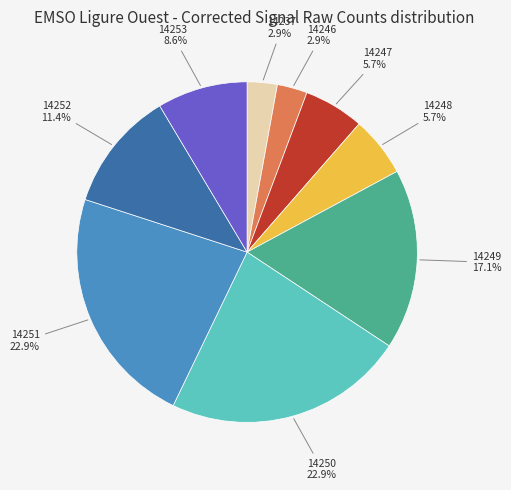

Is there a majority slice in this chart?

No